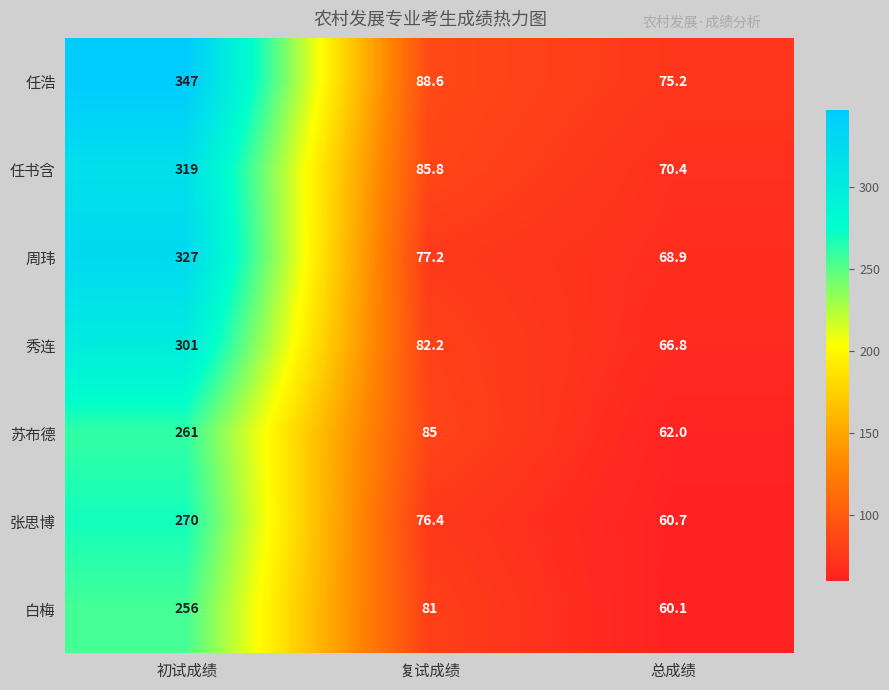

The value of 白梅 at 总成绩 is 91.0. True or false?

False